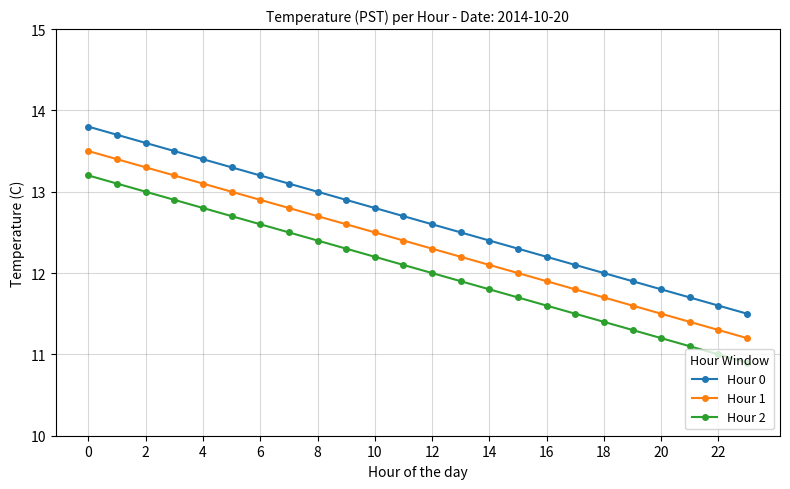

Rank the series by their maximum value, from lowest to highest.

Hour 2, Hour 1, Hour 0